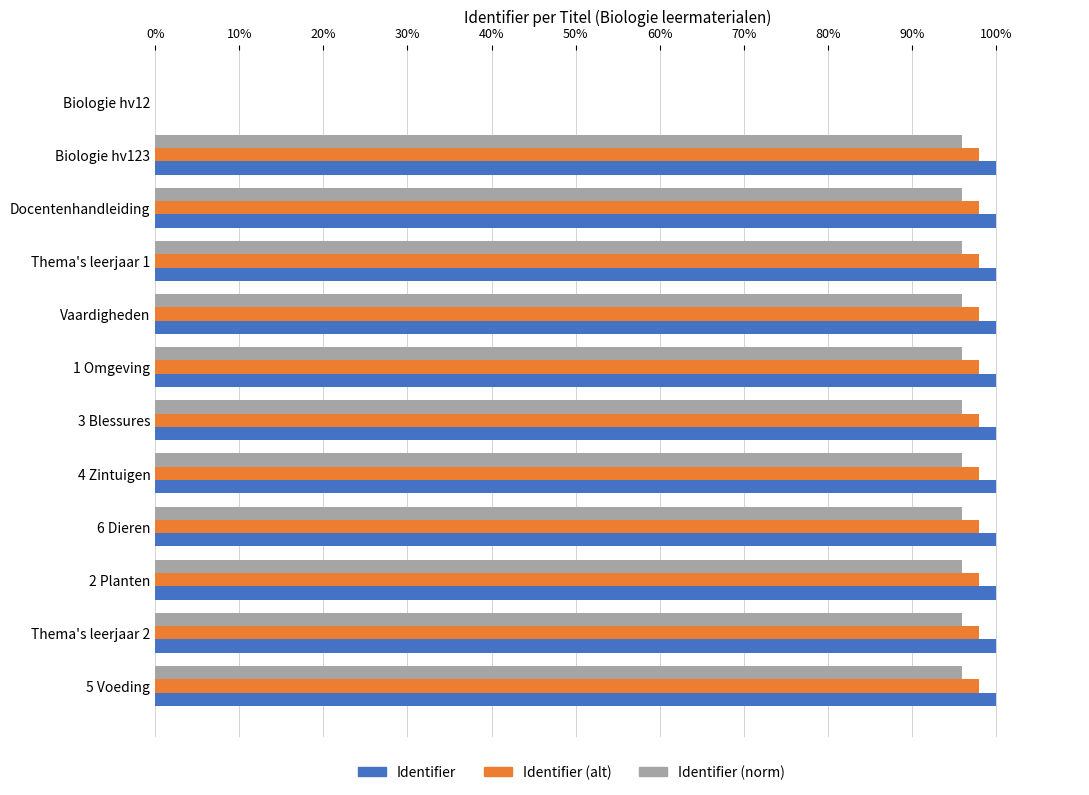

What is the sum of all Identifier values?

1100.0